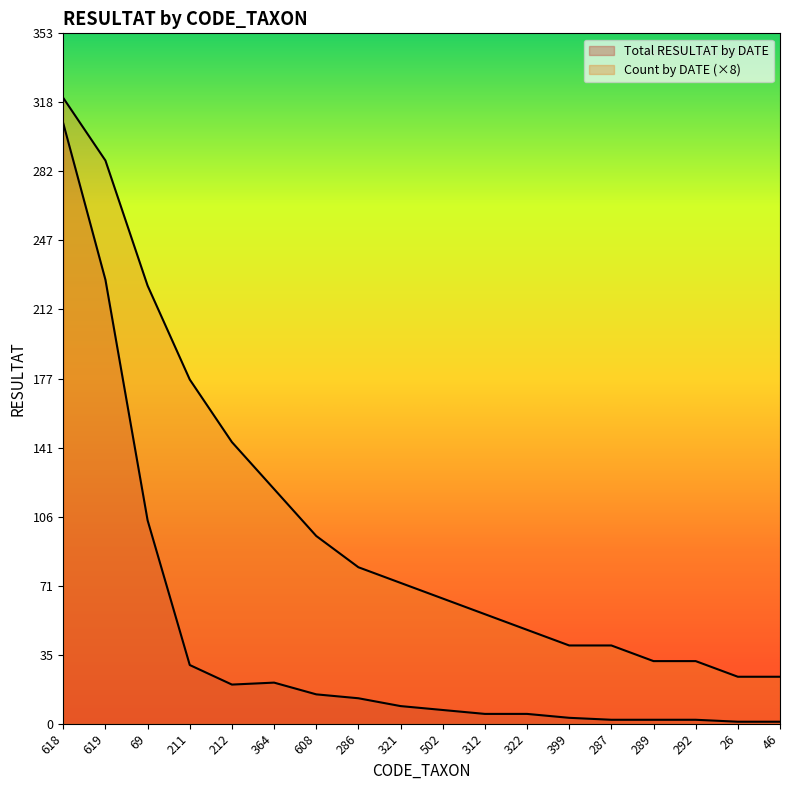

Which series has the largest total across all categories?

Count by DATE